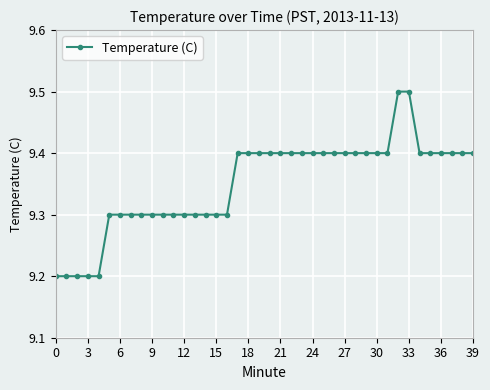

Count the values in the range 9 to 10.

40